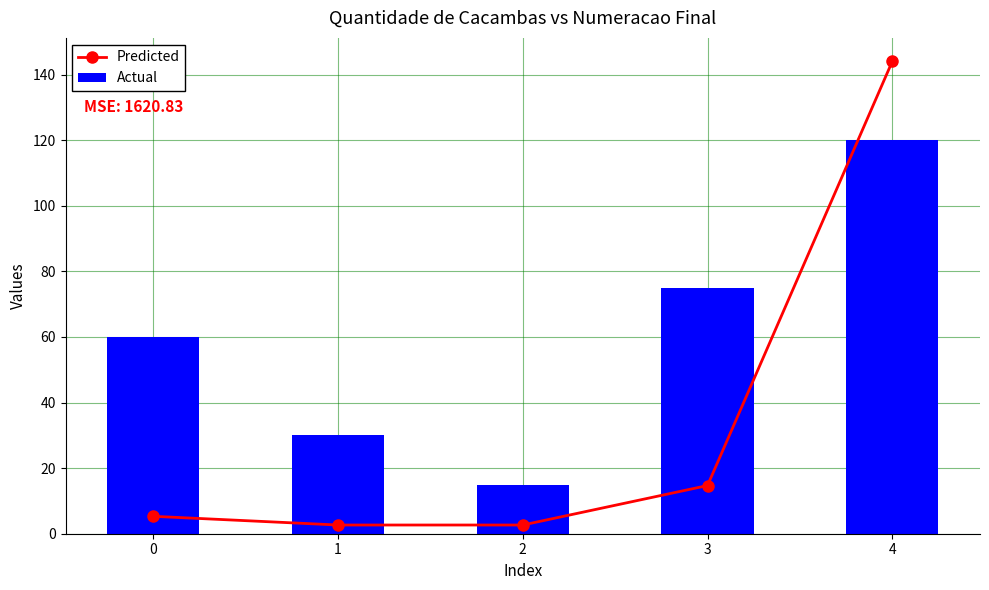

How many series are shown in this chart?

2